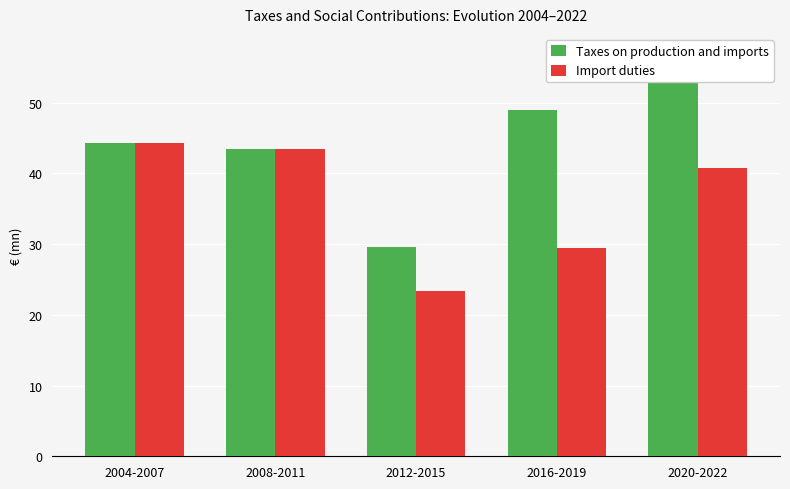

The value of Taxes on production and imports at 2004-2007 is 17.9. True or false?

False